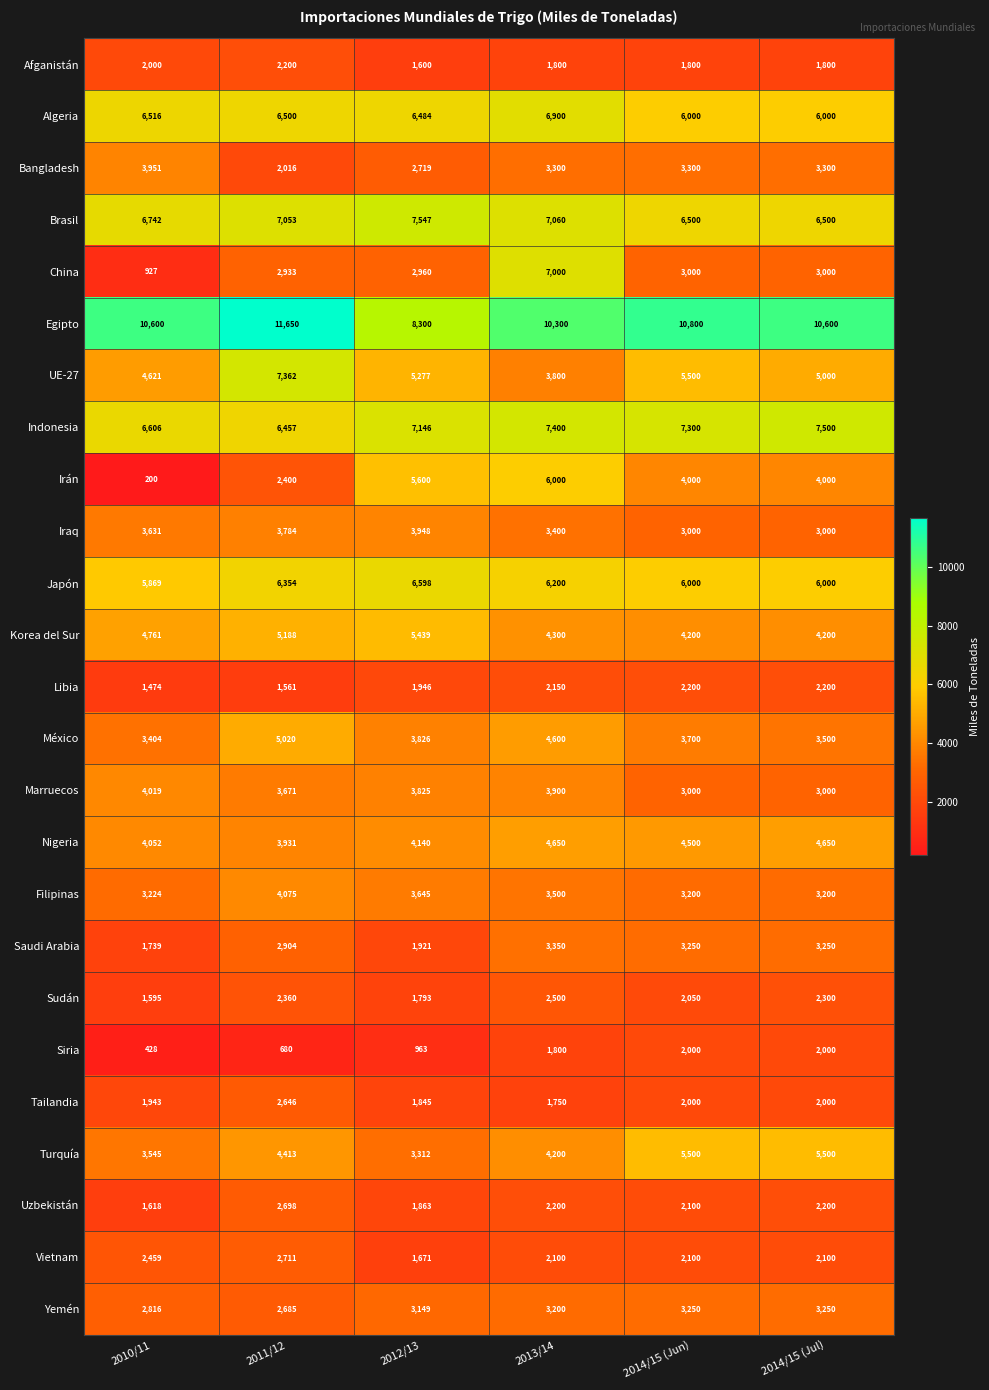

The value of Vietnam at 2013/14 is 2100. True or false?

True